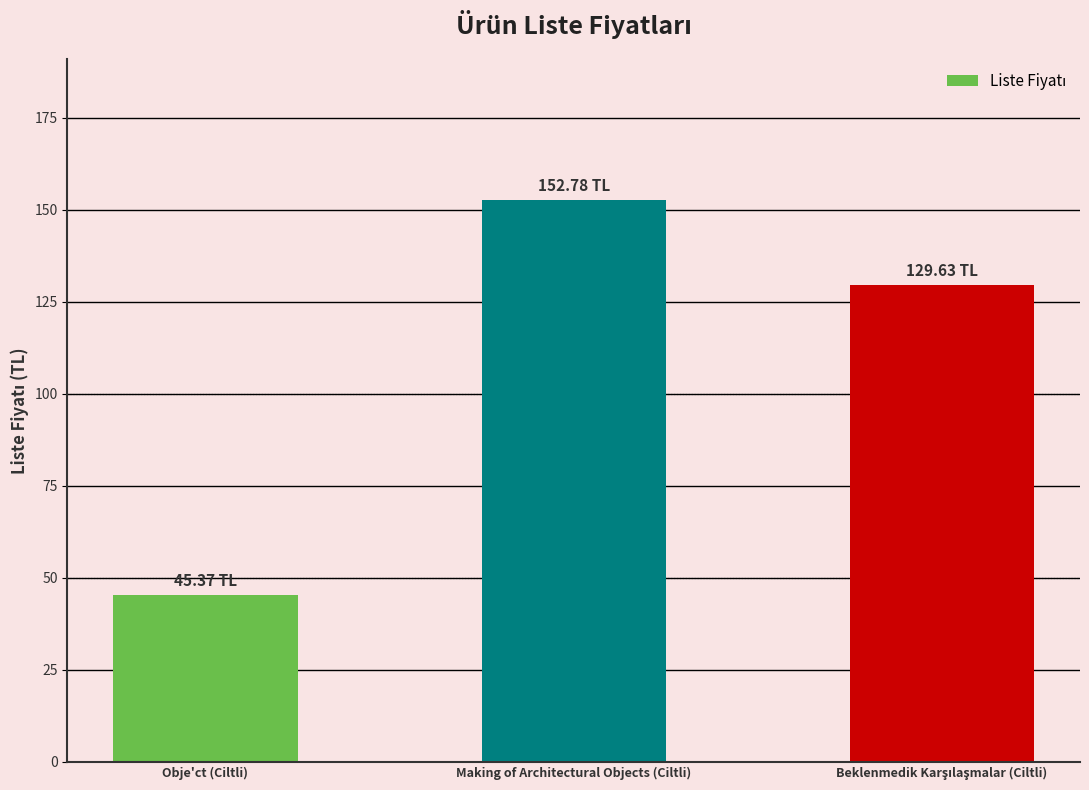

Which label corresponds to the smallest value in the chart?

Obje'ct (Ciltli)